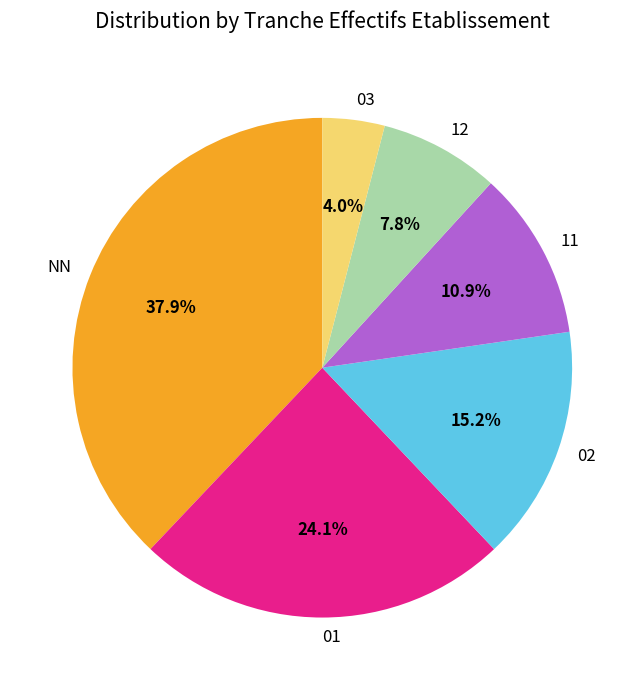

What percentage is the 11 slice, to the nearest percent?

11%